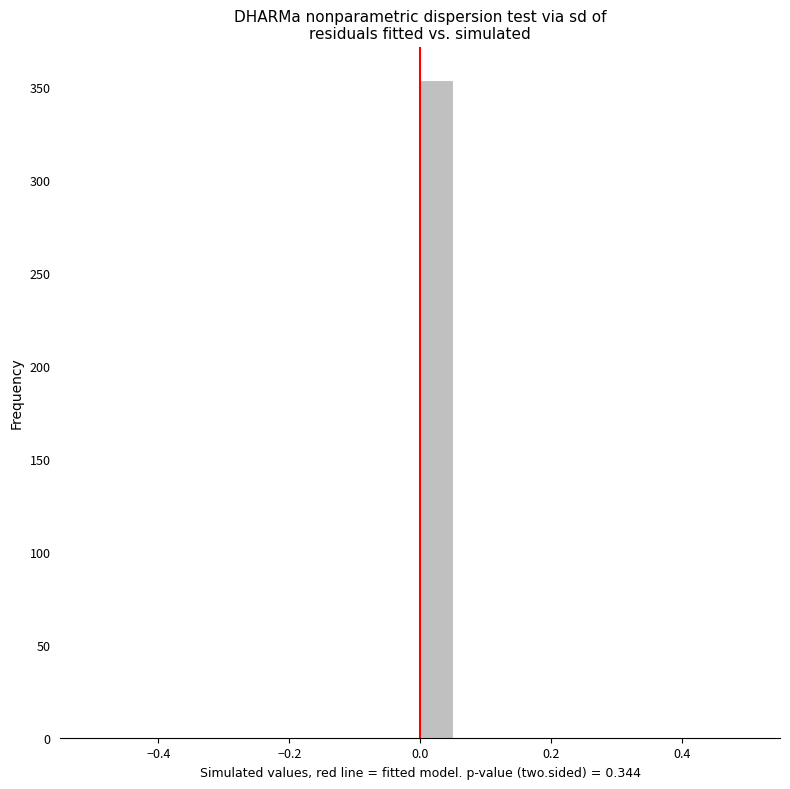

Read against the x-axis, roughly where is the centre of the tallest bar?

0.02